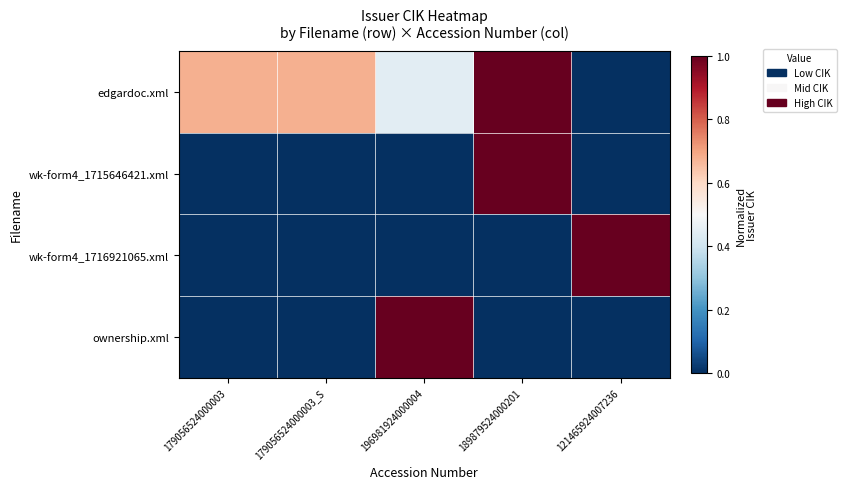

At 179056524000003, list the series in order from smallest to largest.

wk-form4_1715646421.xml, wk-form4_1716921065.xml, ownership.xml, edgardoc.xml